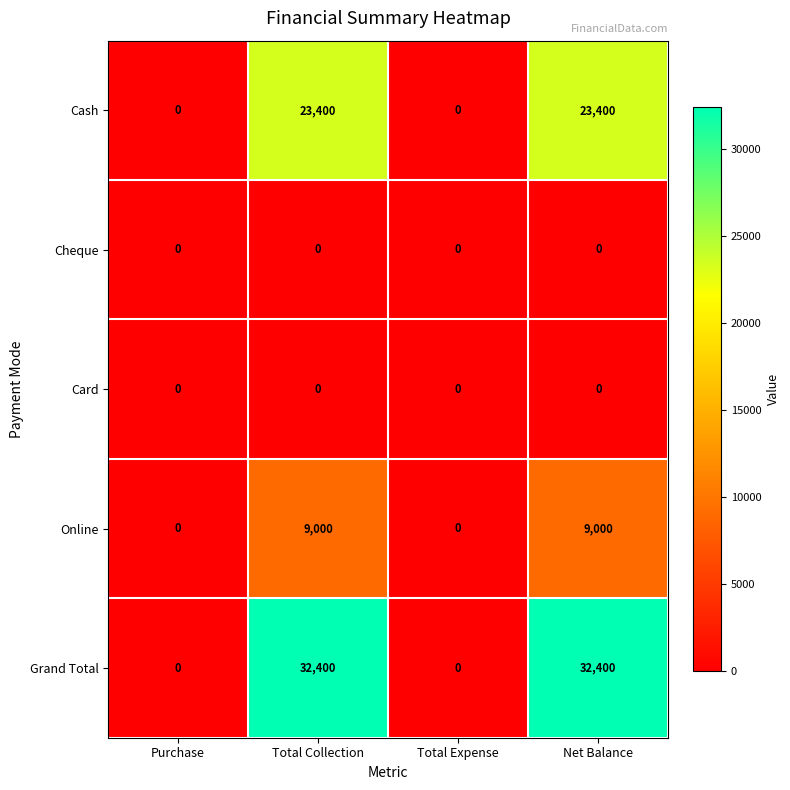

Reading left to right, list all the values displayed in this chart.

Cash: Purchase=0	Total Collection=23400	Total Expense=0	Net Balance=23400
Cheque: Purchase=0	Total Collection=0	Total Expense=0	Net Balance=0
Card: Purchase=0	Total Collection=0	Total Expense=0	Net Balance=0
Online: Purchase=0	Total Collection=9000	Total Expense=0	Net Balance=9000
Grand Total: Purchase=0	Total Collection=32400	Total Expense=0	Net Balance=32400